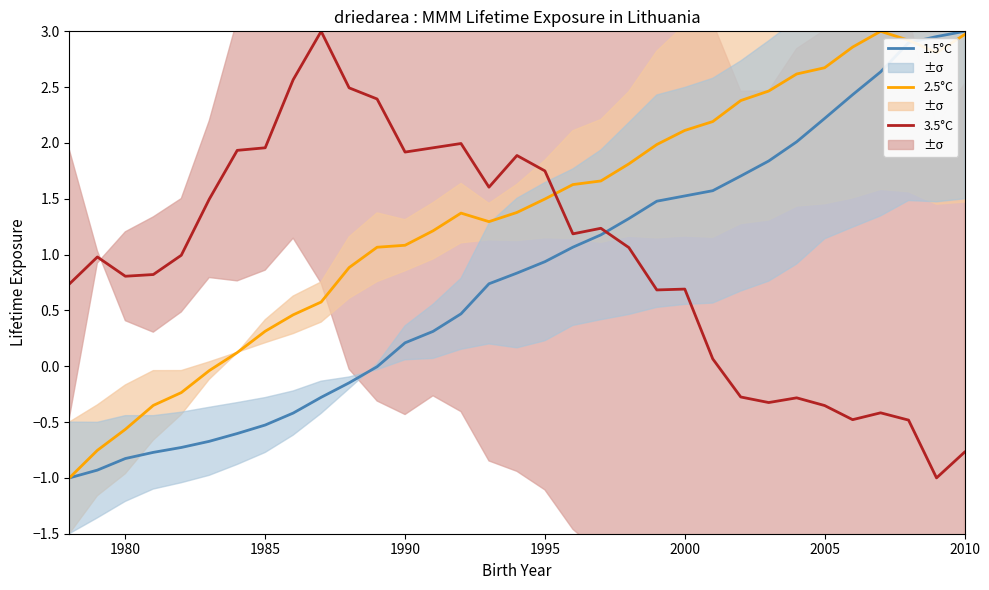

True or false: 1.5°C and 3.5°C intersect in this chart.

True